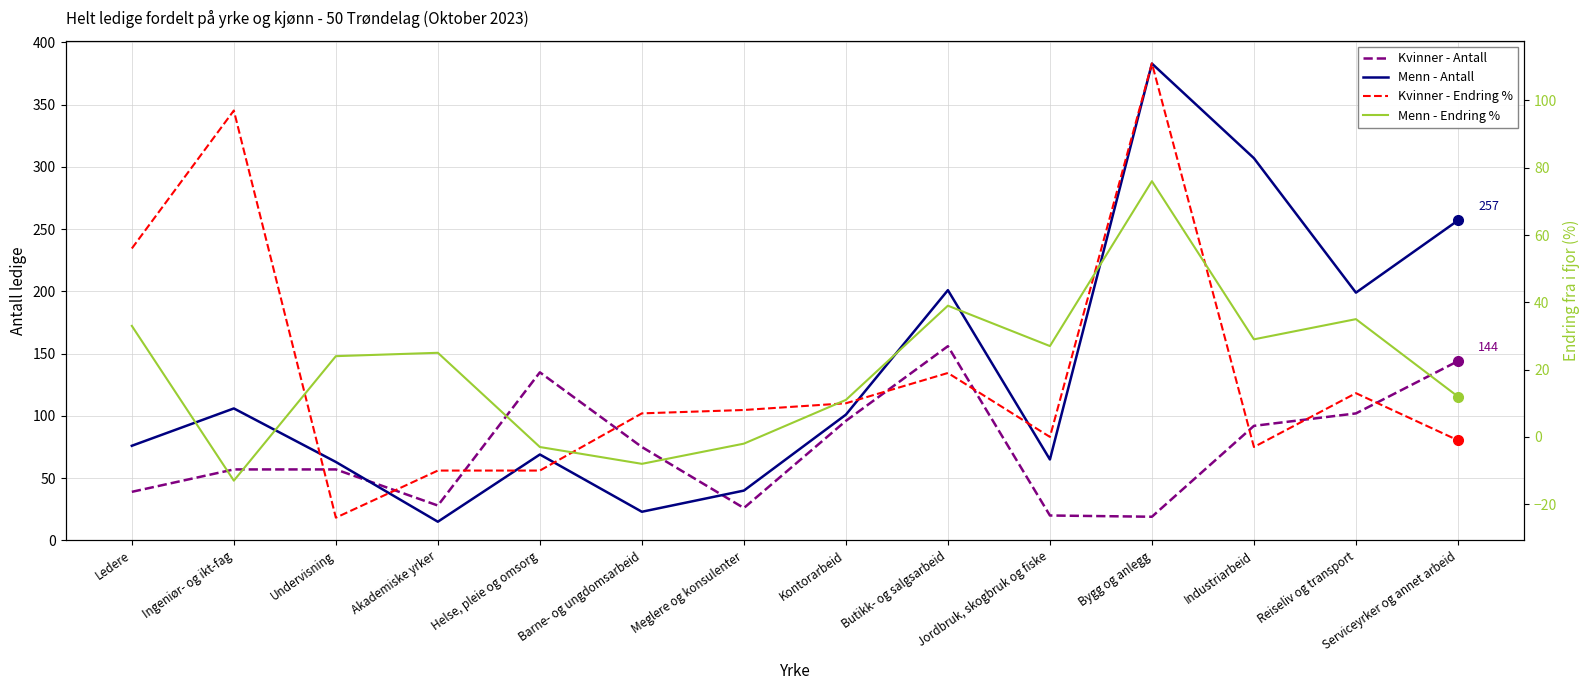

Where do Menn - Antall and Menn - Endring % first cross each other?

Undervisning and Akademiske yrker